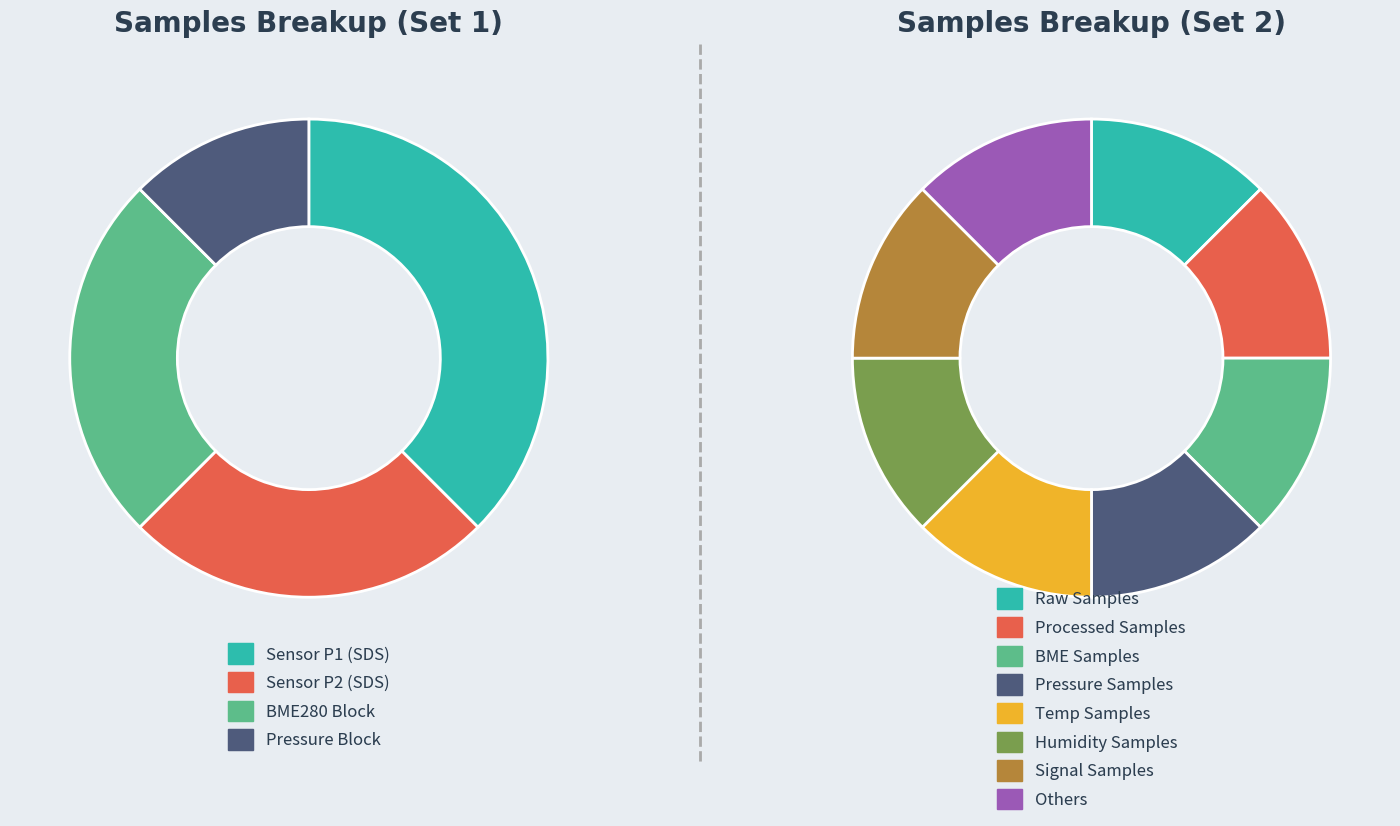

How many slices are in this pie chart?

12